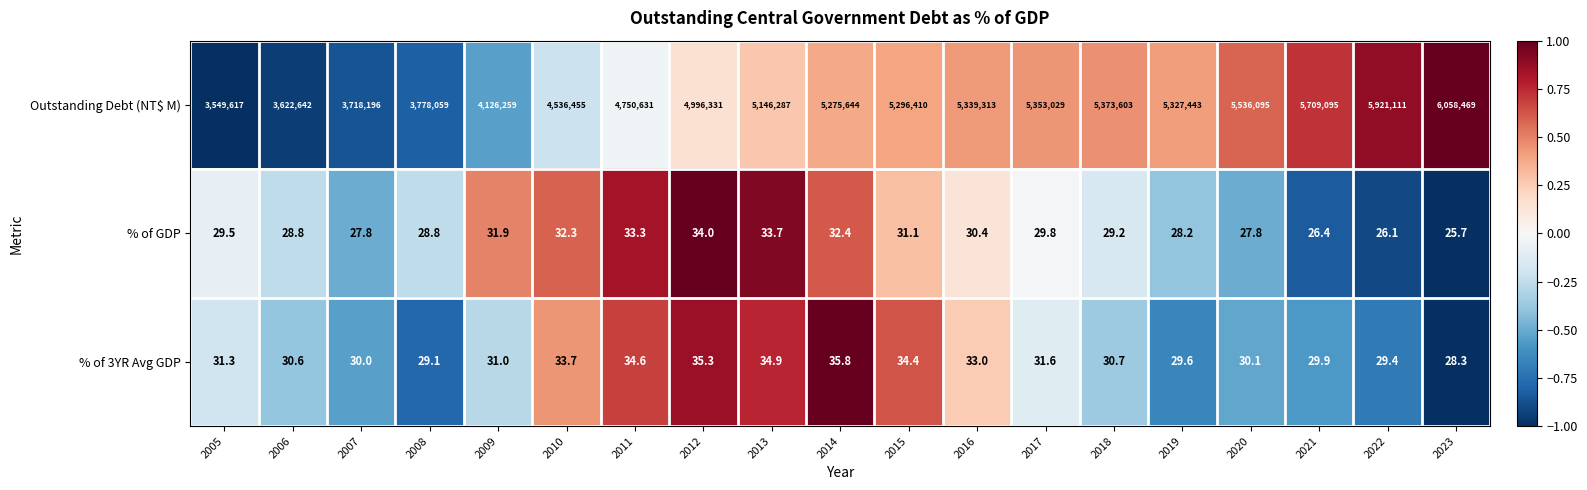

Which series changed the most between 2012 and 2021?

Outstanding Debt (NT$ M)